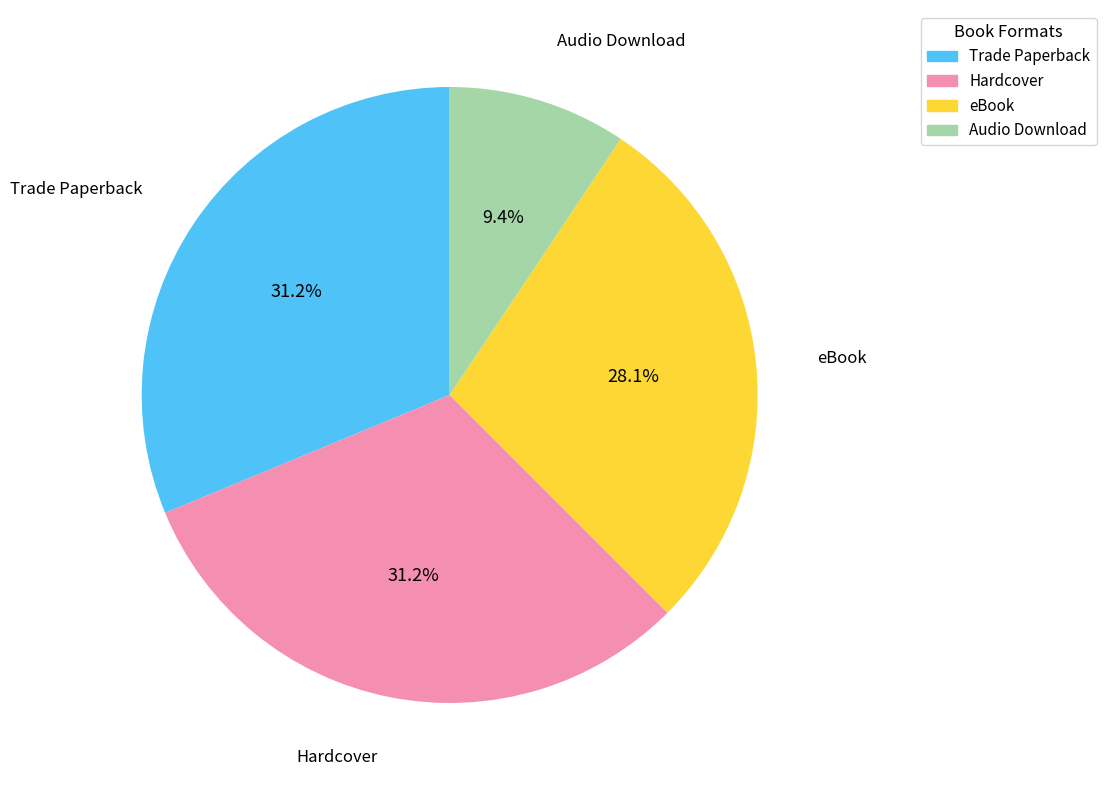

What percentage is NOT represented by Audio Download?

90.6%